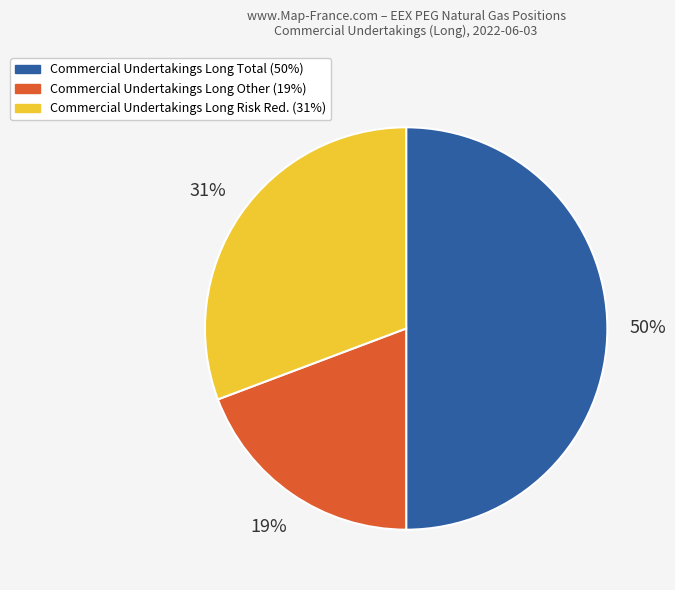

To the nearest percent, what is the average slice percentage?

33%